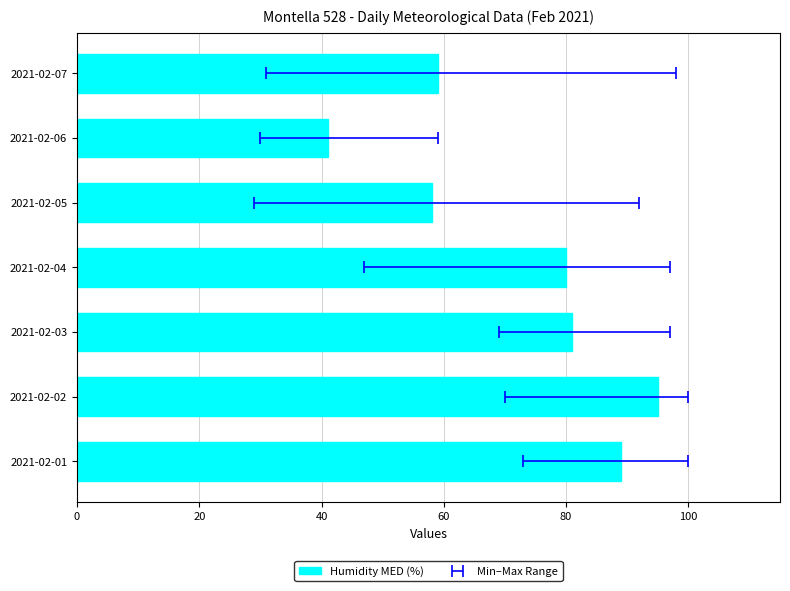

What is the value of the 6th bar from the left?

41